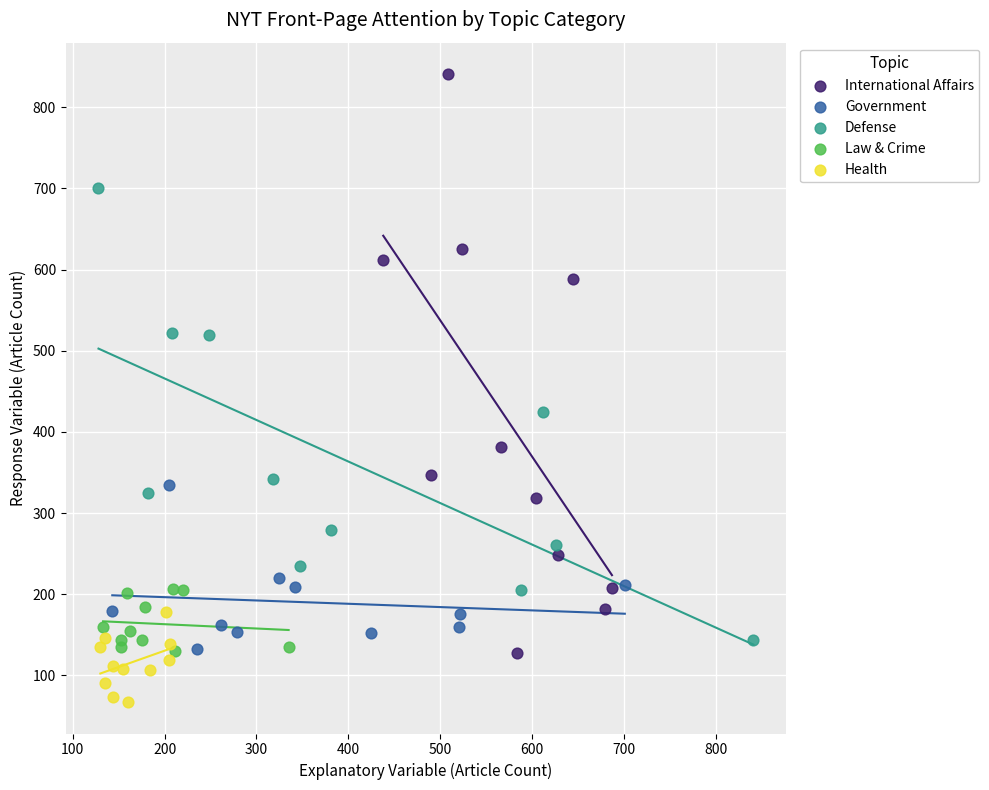

Which series contains the highest Y value?

International Affairs